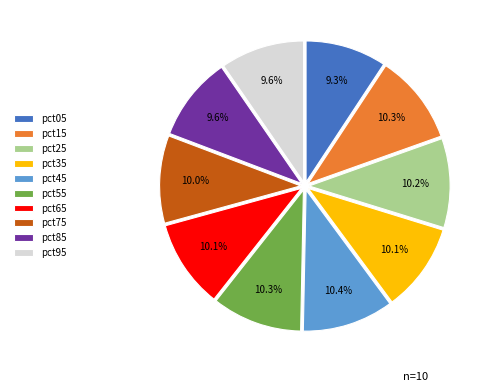

Combined, do pct65 and pct95 account for over 50%?

No